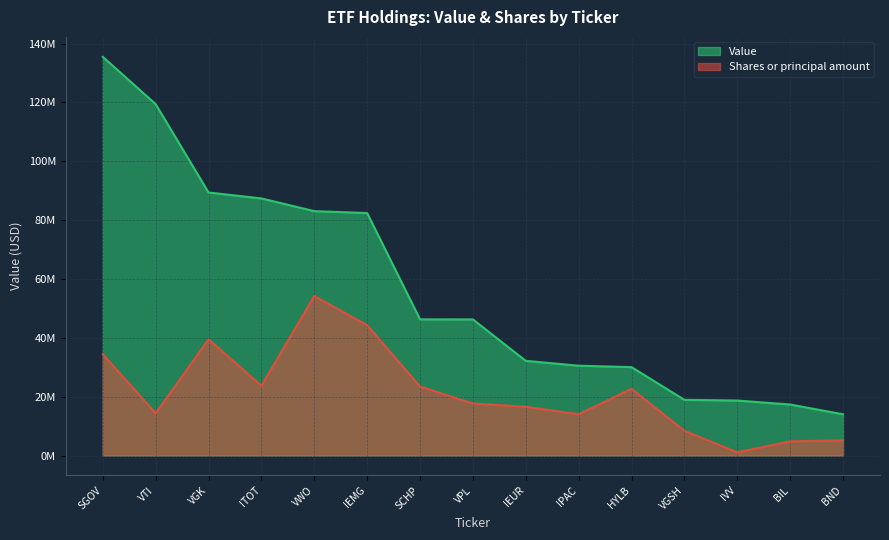

How many data points does each series have?

15